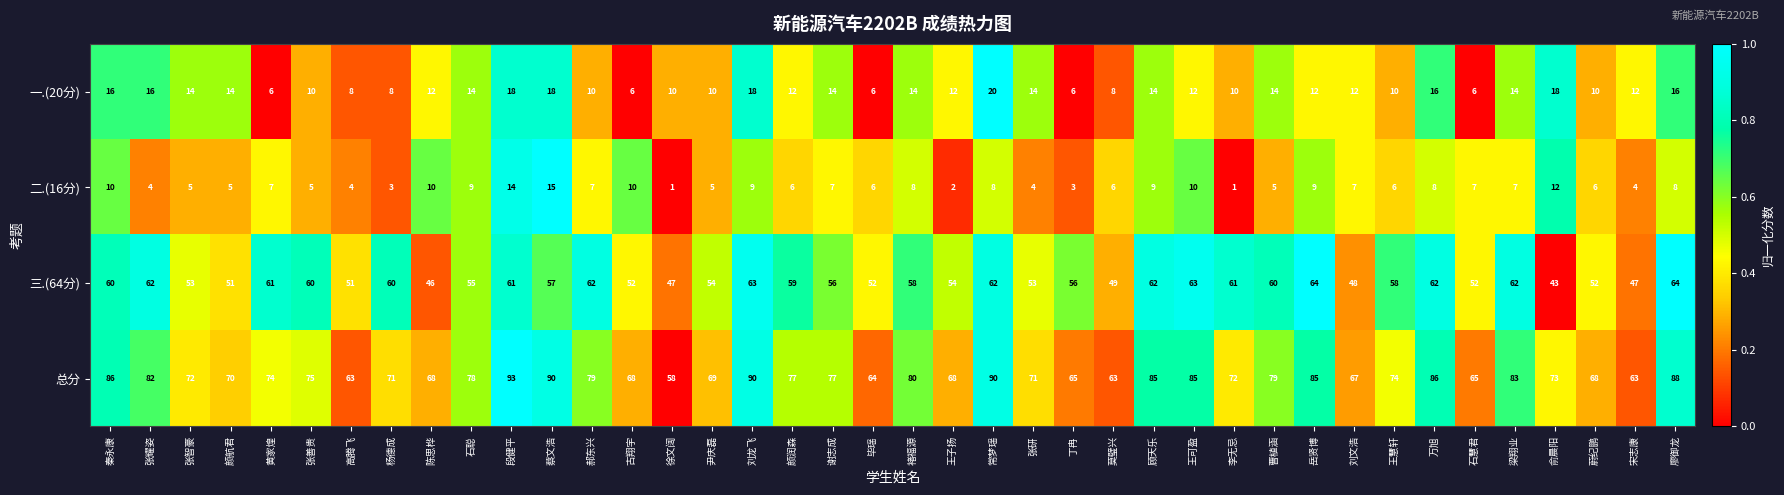

Is it true that 一.(20分) equals 18 at 段健平?

True